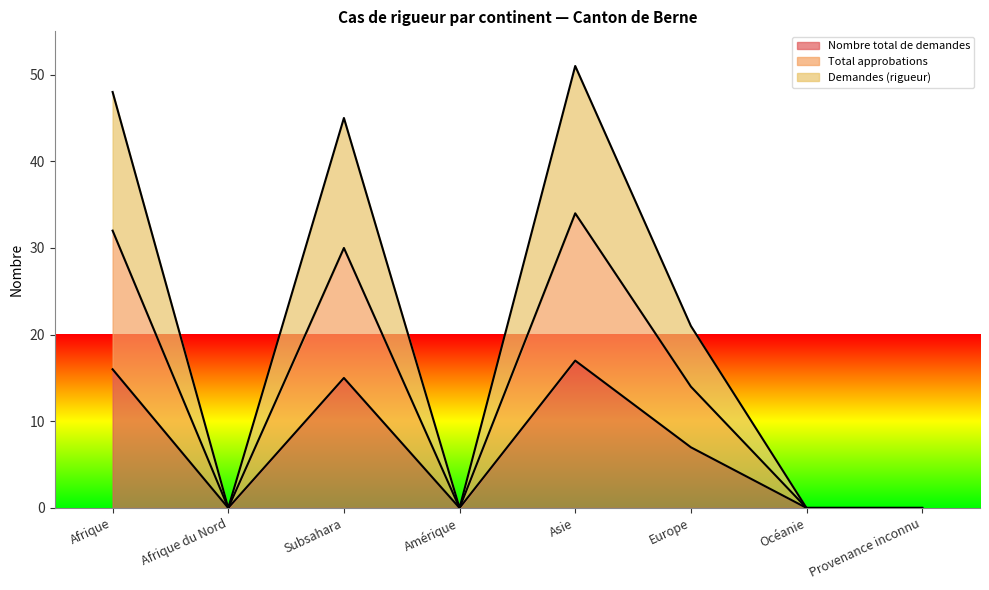

Does the chart have visible grid lines?

No